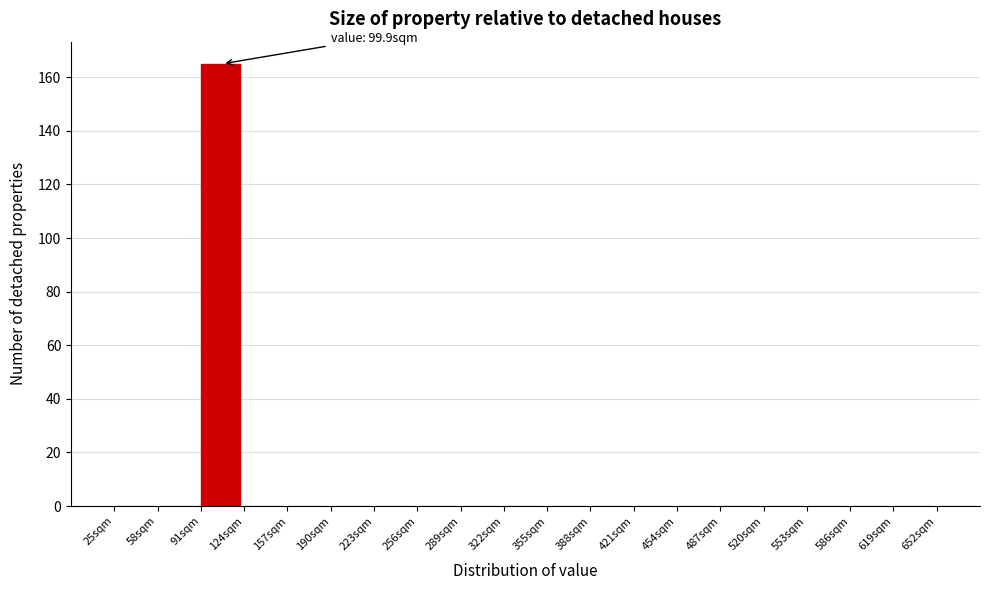

Which range on the x-axis has the tallest bar?

91 to 124